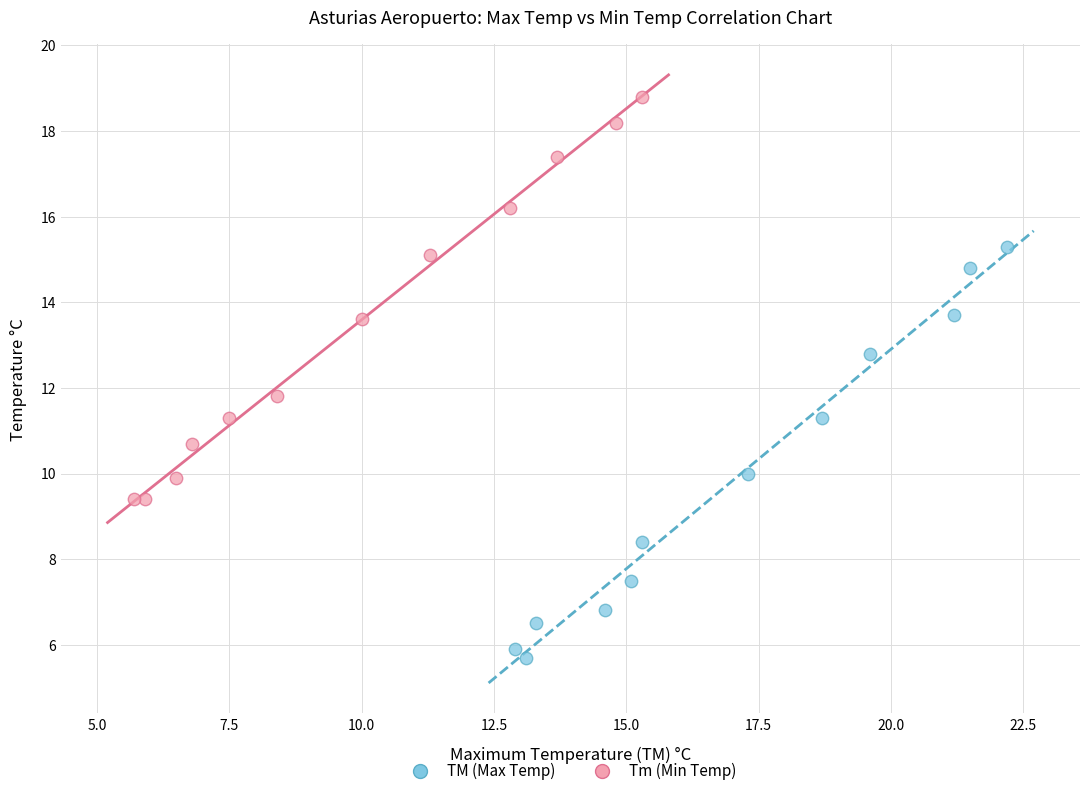

Which series has the widest spread of Y values?

TM (Max Temp)